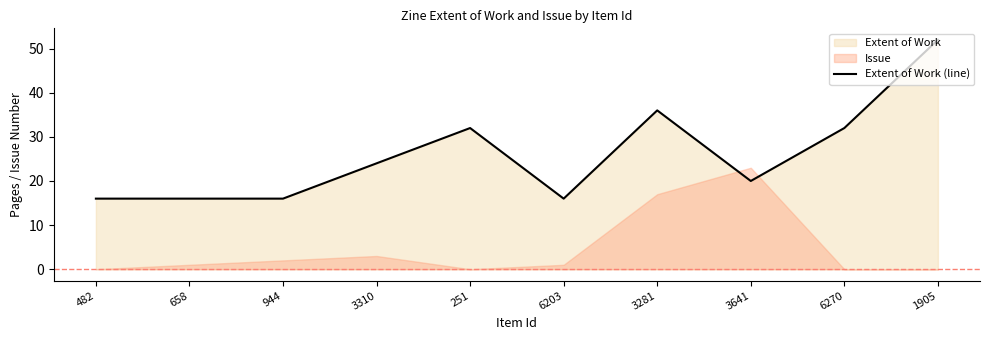

Rank the categories by value from lowest to highest.

482, 658, 944, 6203, 3641, 3310, 251, 6270, 3281, 1905